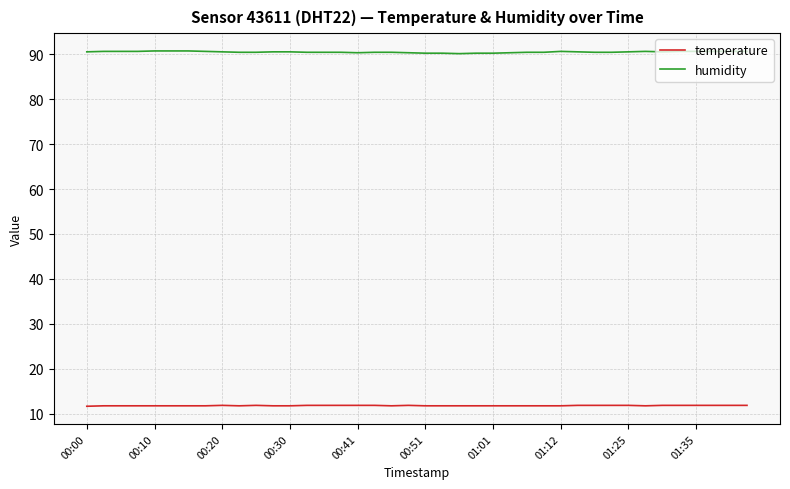

What is the highest value of the humidity series?

90.7